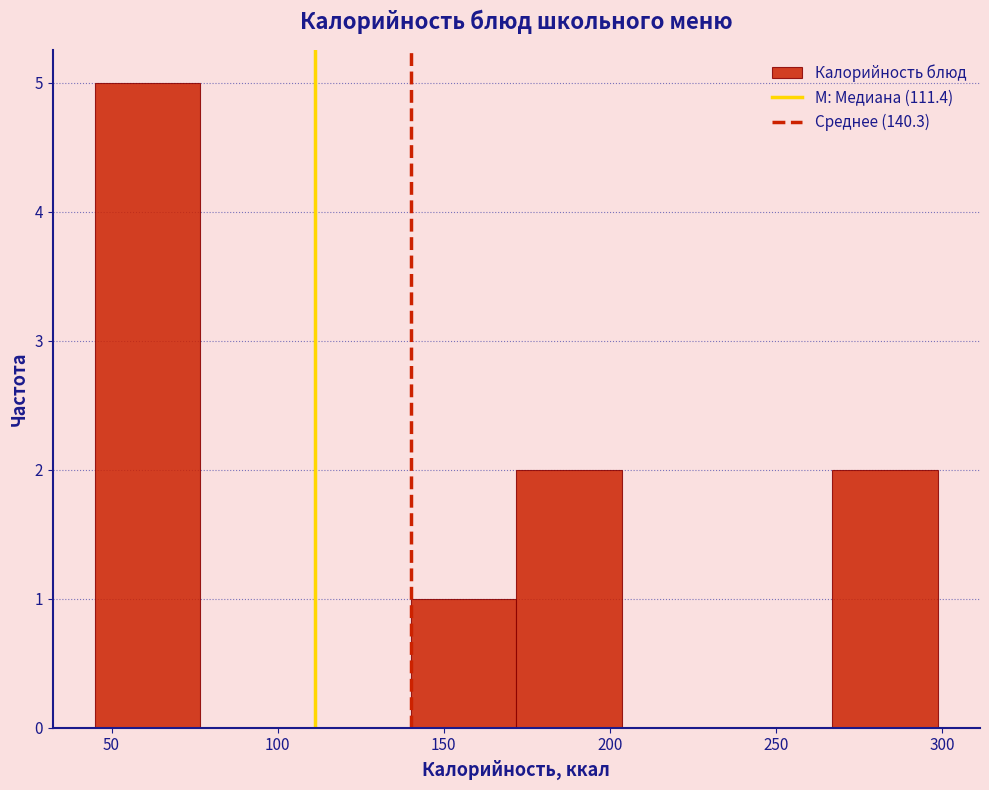

Reading left to right, transcribe this chart: for each bar, give the range it covers on the x-axis and its height. Neither the bar edges nor the heights are printed on the chart, so give them approximately, as read against the axes.

45 to 75: 5
75 to 110: 0
110 to 140: 0
140 to 170: 1
170 to 205: 2
205 to 235: 0
235 to 265: 0
265 to 300: 2